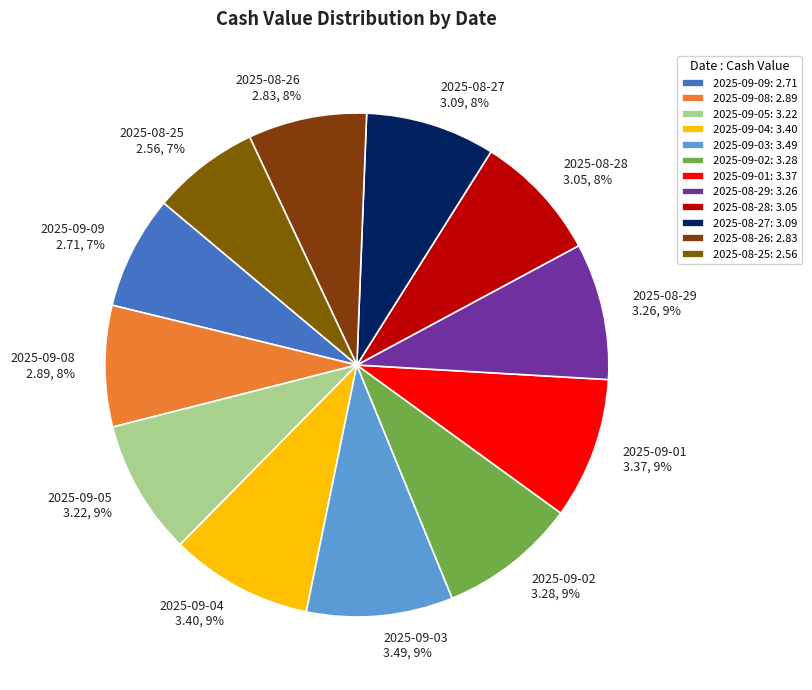

Approximately how many times larger is the value at 2025-08-27 3.09, 8% compared to 2025-08-28 3.05, 8%?

1.0